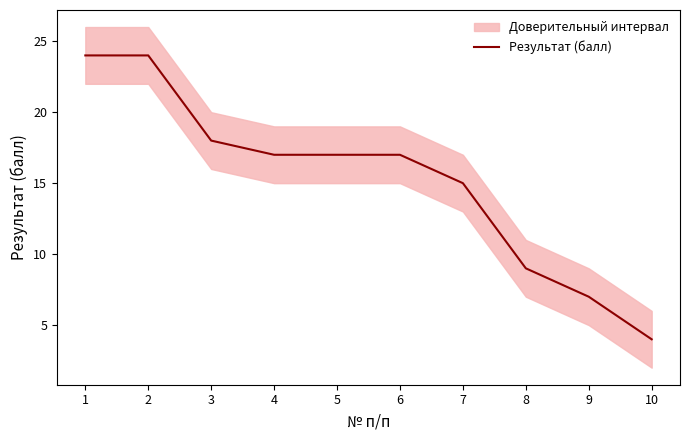

List the labels in order of value, smallest first.

10, 9, 8, 7, 4, 5, 6, 3, 1, 2